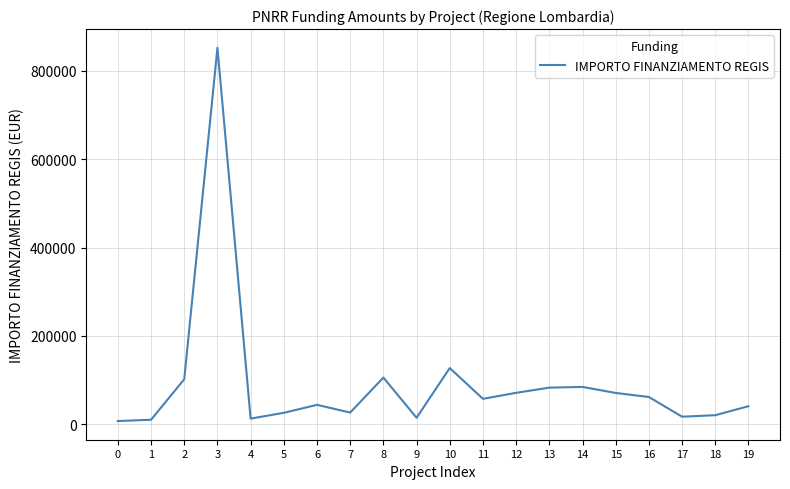

The chart shows a value of 851946.0 at 3. True or false?

True